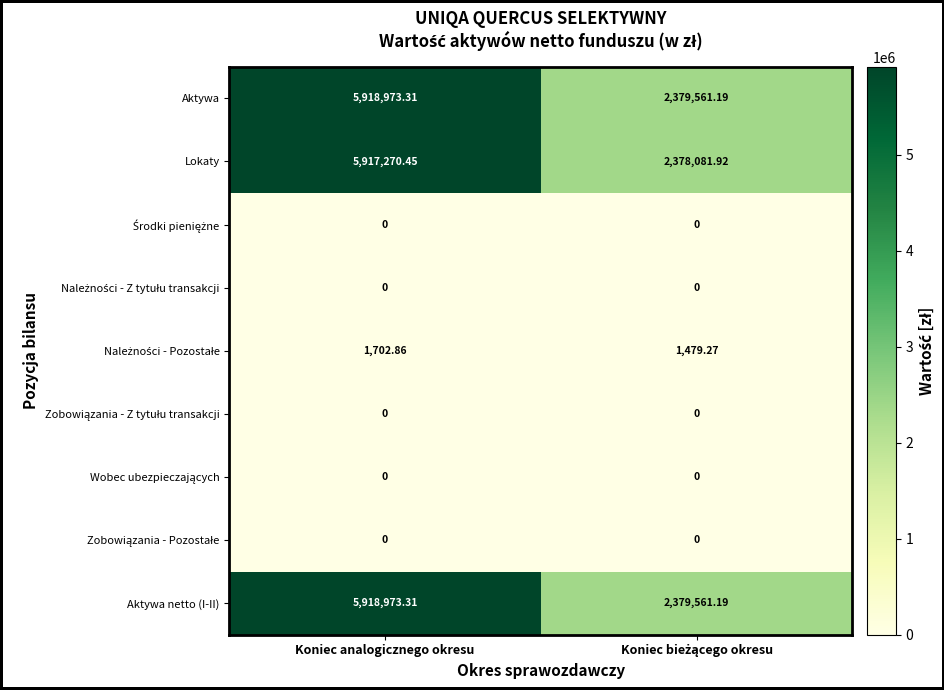

At which category is the sum across all series the highest?

Koniec analogicznego okresu